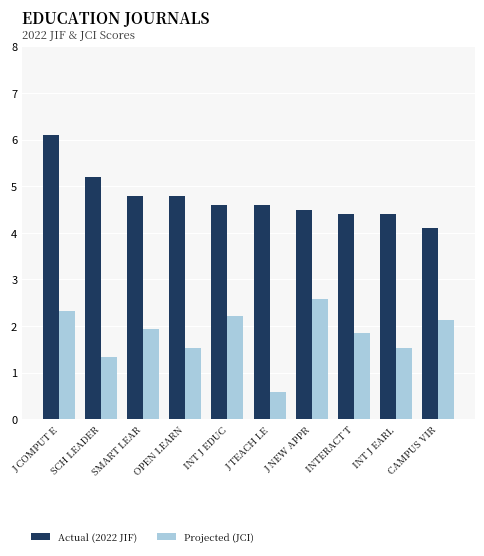

What is the spread (max minus min) of values at SMART LEAR?

2.9